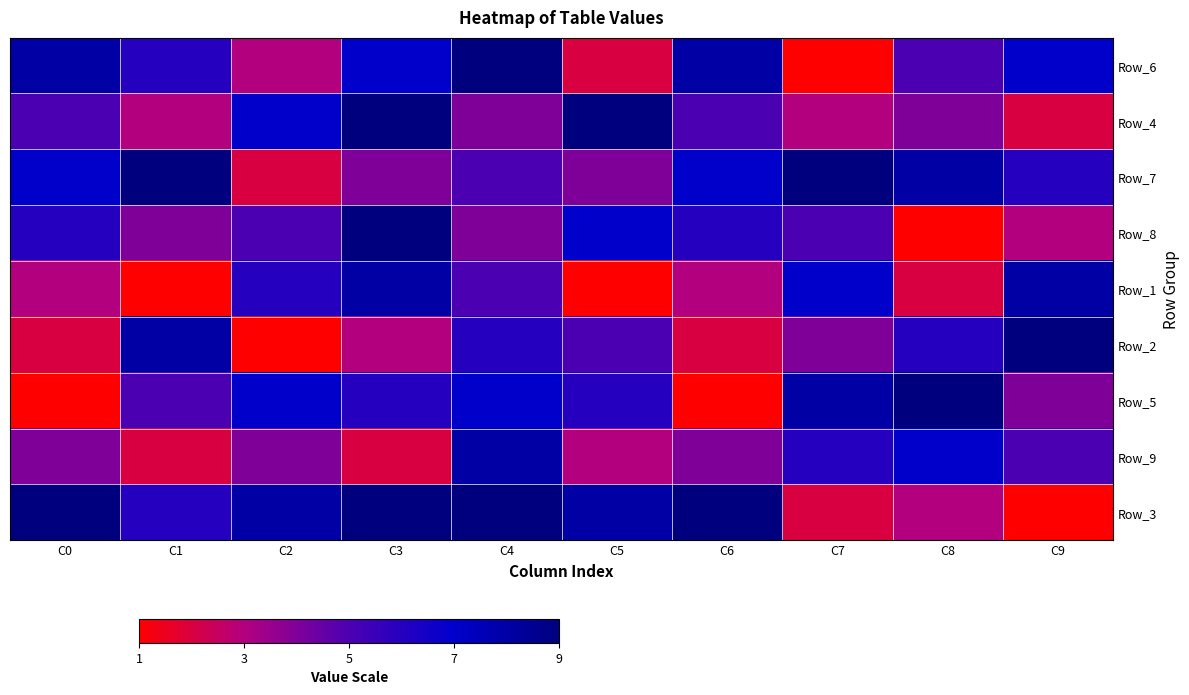

Reading left to right, list all the values displayed in this chart.

Row_6: C0=8	C1=6	C2=3	C3=7	C4=9	C5=2	C6=8	C7=1	C8=5	C9=7
Row_4: C0=5	C1=3	C2=7	C3=9	C4=4	C5=9	C6=5	C7=3	C8=4	C9=2
Row_7: C0=7	C1=9	C2=2	C3=4	C4=5	C5=4	C6=7	C7=9	C8=8	C9=6
Row_8: C0=6	C1=4	C2=5	C3=9	C4=4	C5=7	C6=6	C7=5	C8=1	C9=3
Row_1: C0=3	C1=1	C2=6	C3=8	C4=5	C5=1	C6=3	C7=7	C8=2	C9=8
Row_2: C0=2	C1=8	C2=1	C3=3	C4=6	C5=5	C6=2	C7=4	C8=6	C9=9
Row_5: C0=1	C1=5	C2=7	C3=6	C4=7	C5=6	C6=1	C7=8	C8=9	C9=4
Row_9: C0=4	C1=2	C2=4	C3=2	C4=8	C5=3	C6=4	C7=6	C8=7	C9=5
Row_3: C0=9	C1=6	C2=8	C3=9	C4=9	C5=8	C6=9	C7=2	C8=3	C9=1